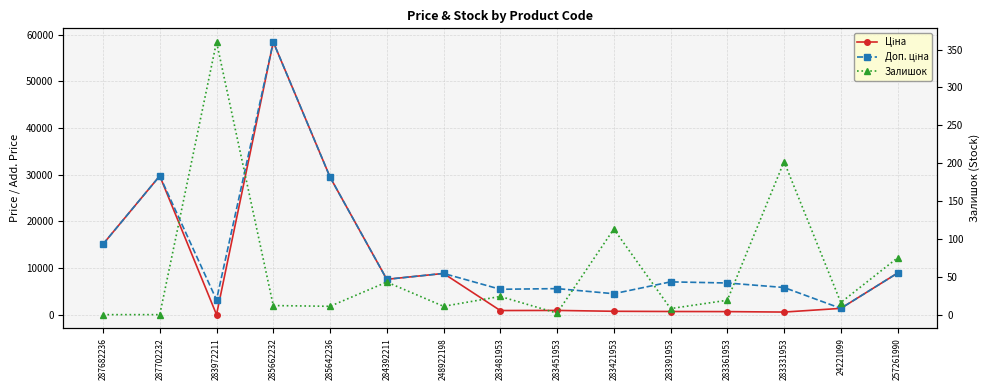

Where is the first local maximum for Доп. ціна?

287702232